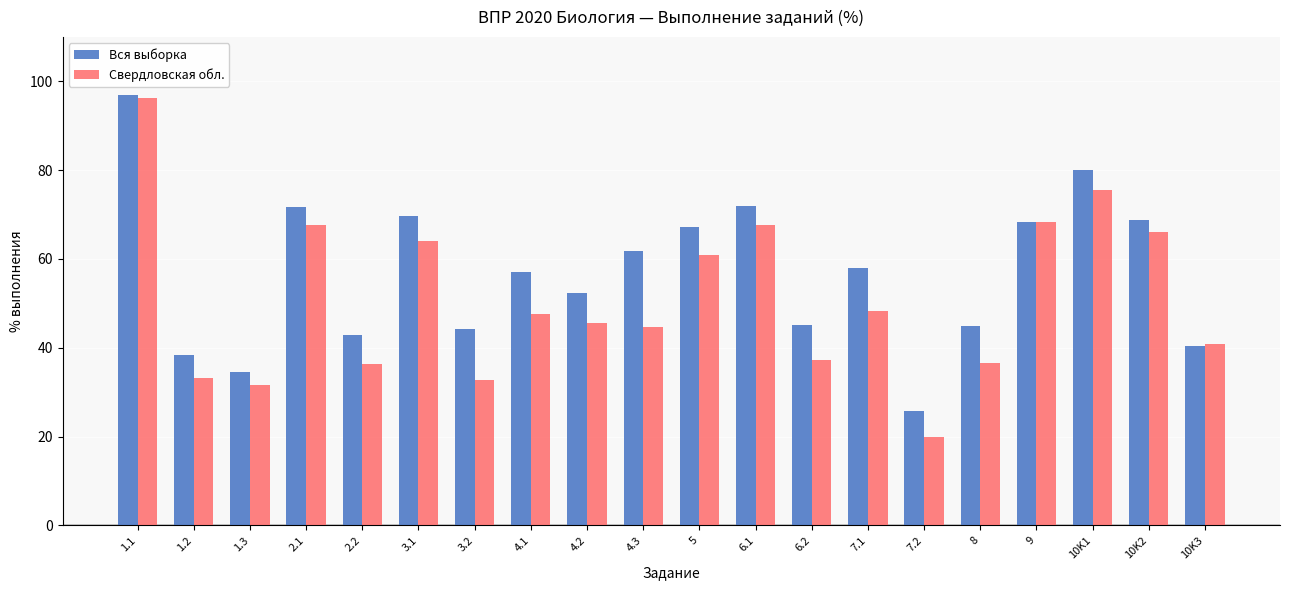

Rank the series at 3.1 from highest to lowest value.

Вся выборка, Свердловская обл.